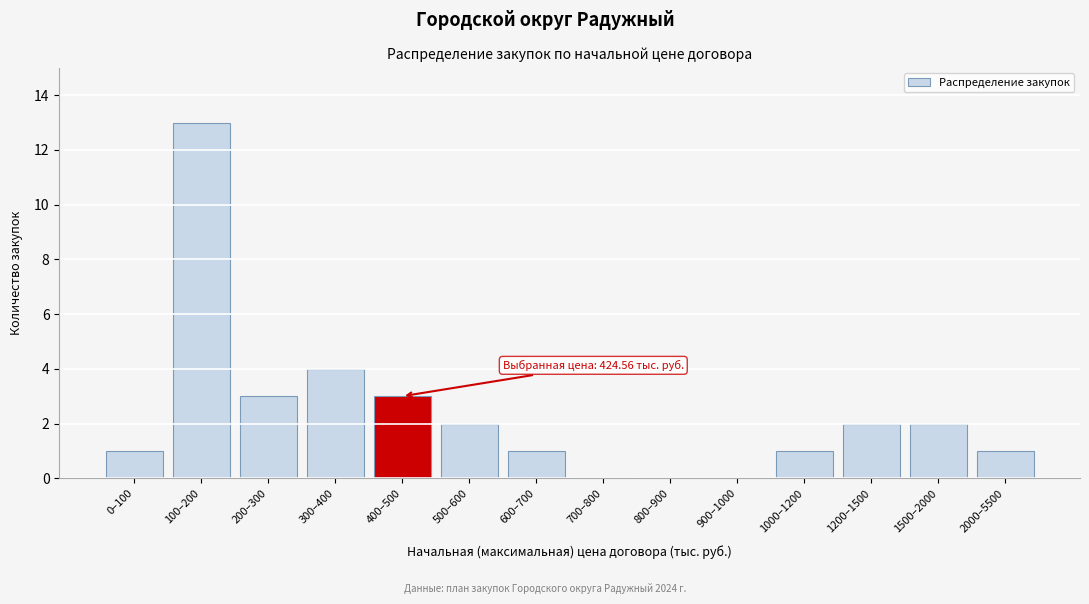

Reading right to left, list all the values displayed in this chart.

2000–5500=1	1500–2000=2	1200–1500=2	1000–1200=1	900–1000=0	800–900=0	700–800=0	600–700=1	500–600=2	400–500=3	300–400=4	200–300=3	100–200=13	0–100=1